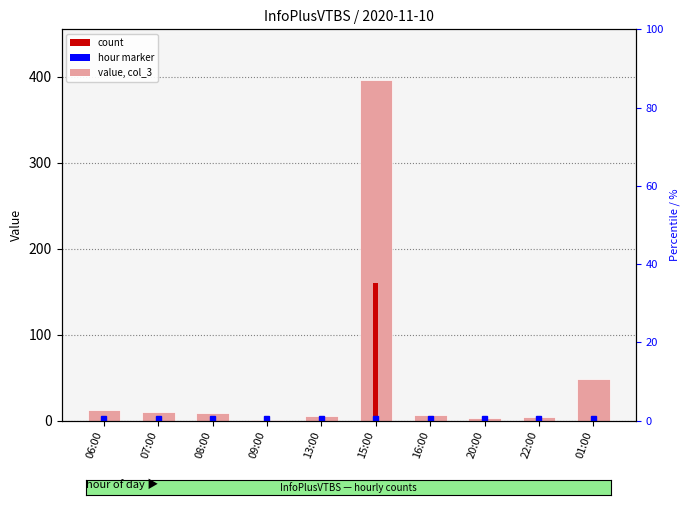

At which category does the chart reach its peak across all series?

15:00